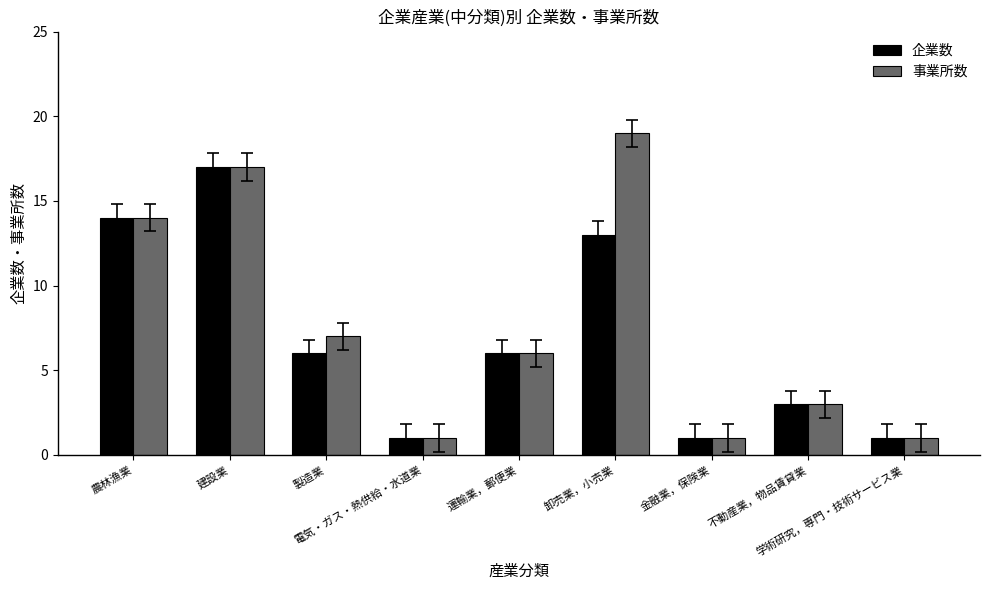

List the series in order of their peak value, highest first.

事業所数, 企業数